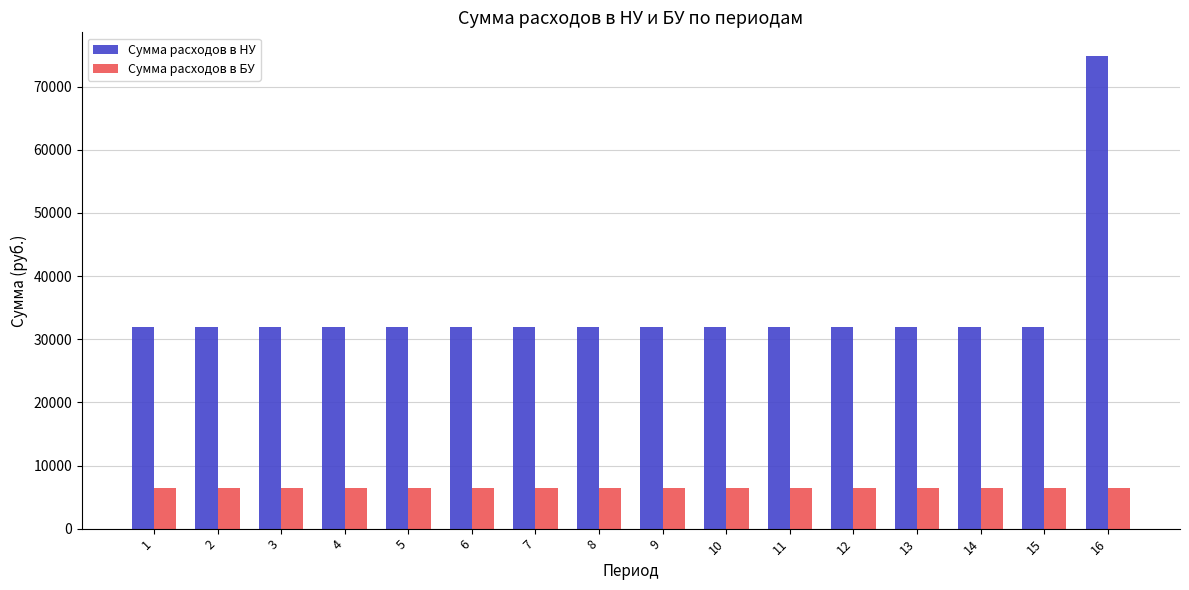

What are all the series names shown in the legend?

Сумма расходов в НУ, Сумма расходов в БУ